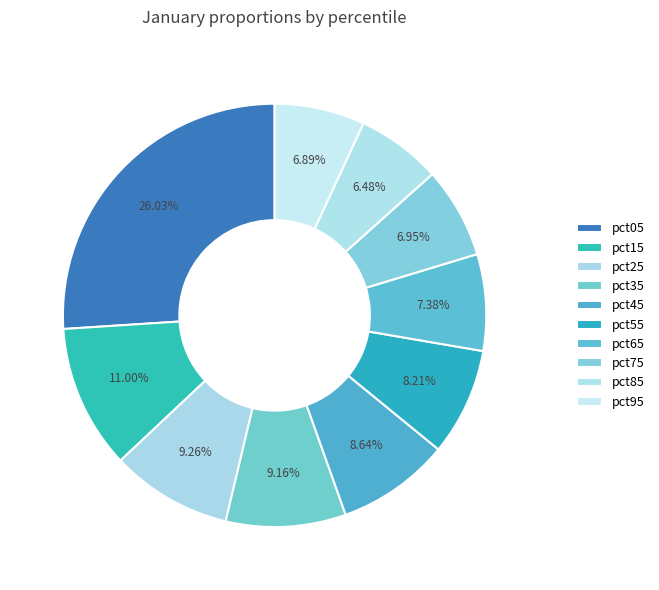

True or false: pct55 accounts for 8% of the total.

True